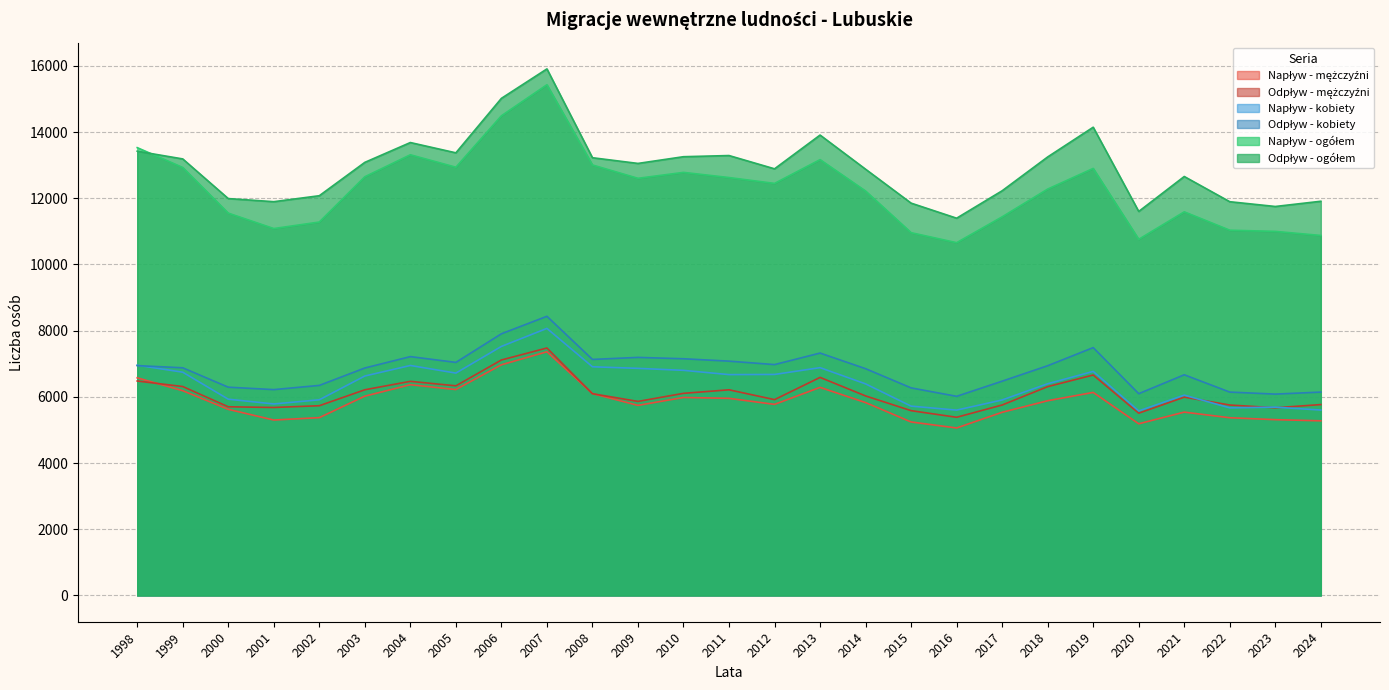

What is the value of the Napływ - kobiety point at the 16th from the left?

6881